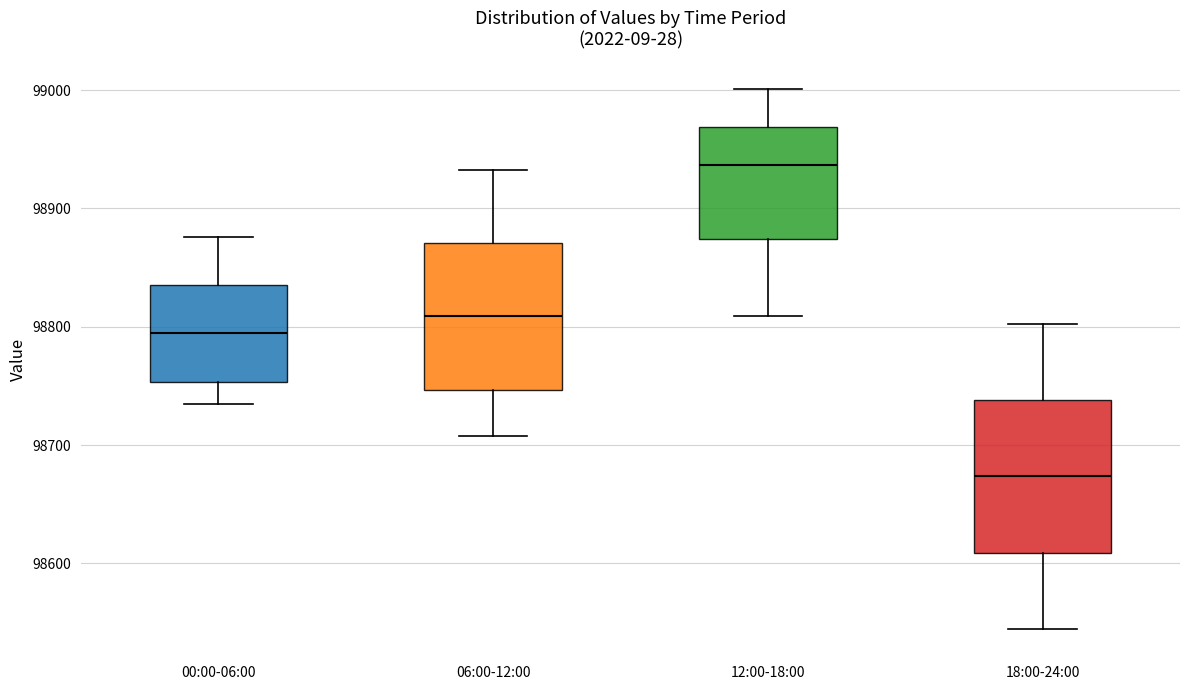

Which box has the lowest median line?

18:00-24:00